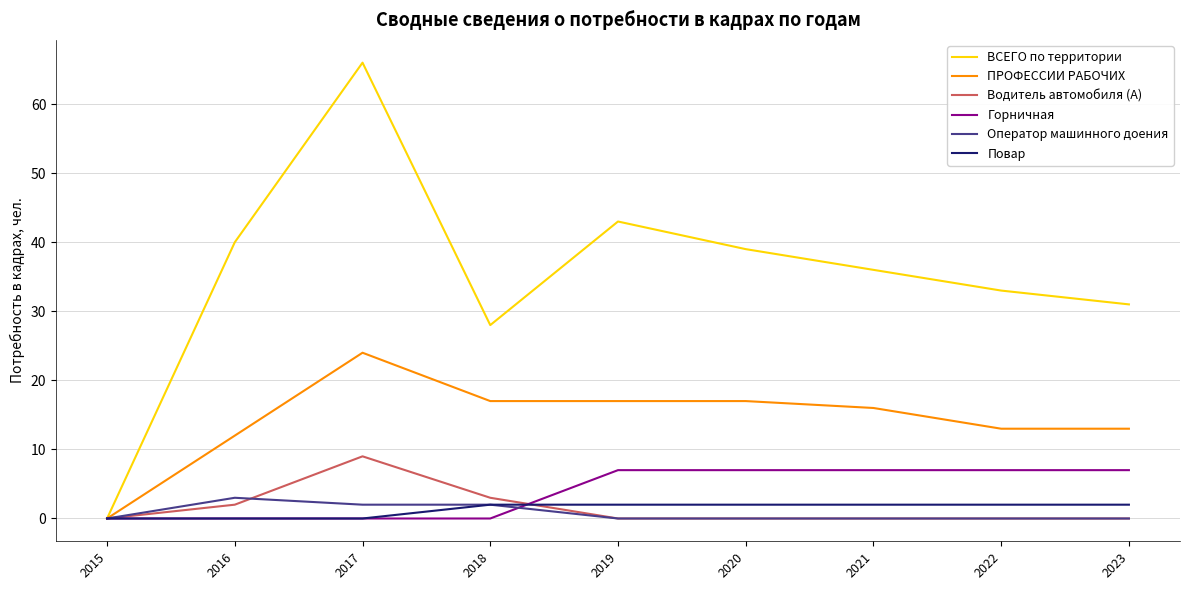

At which category is the sum across all series the highest?

2017